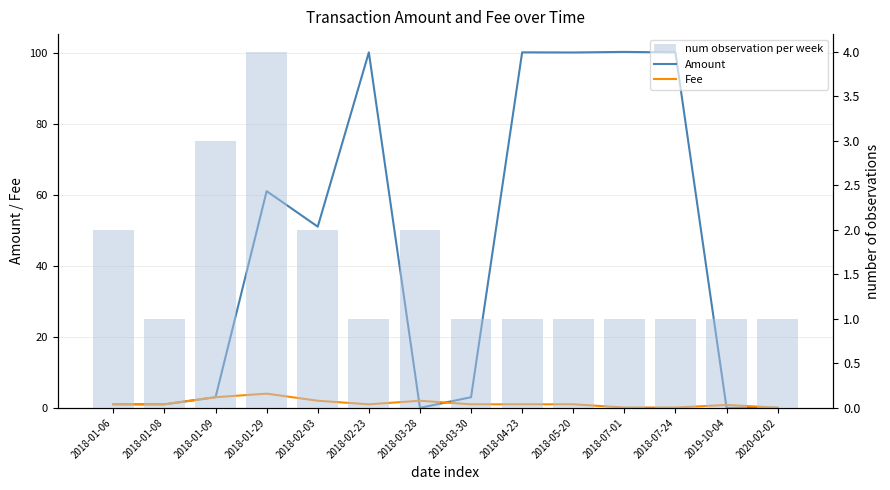

Which category has the lowest value in the Amount series?

2018-03-28